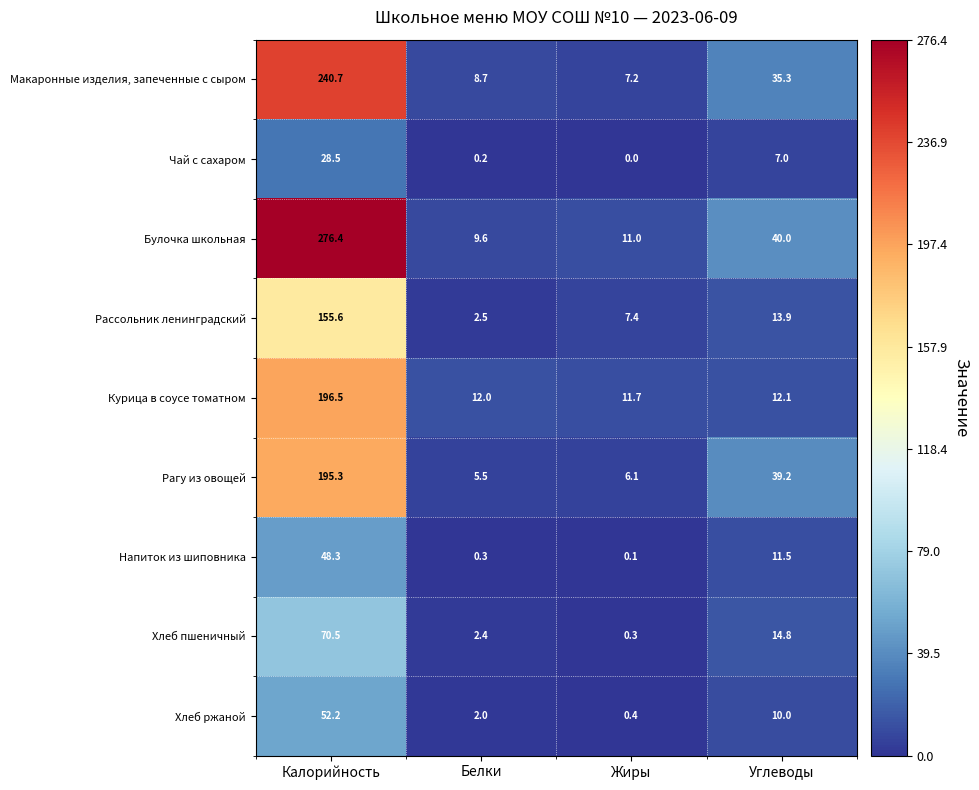

What is the difference between the second highest and second lowest values in the Рагу из овощей series?

33.1